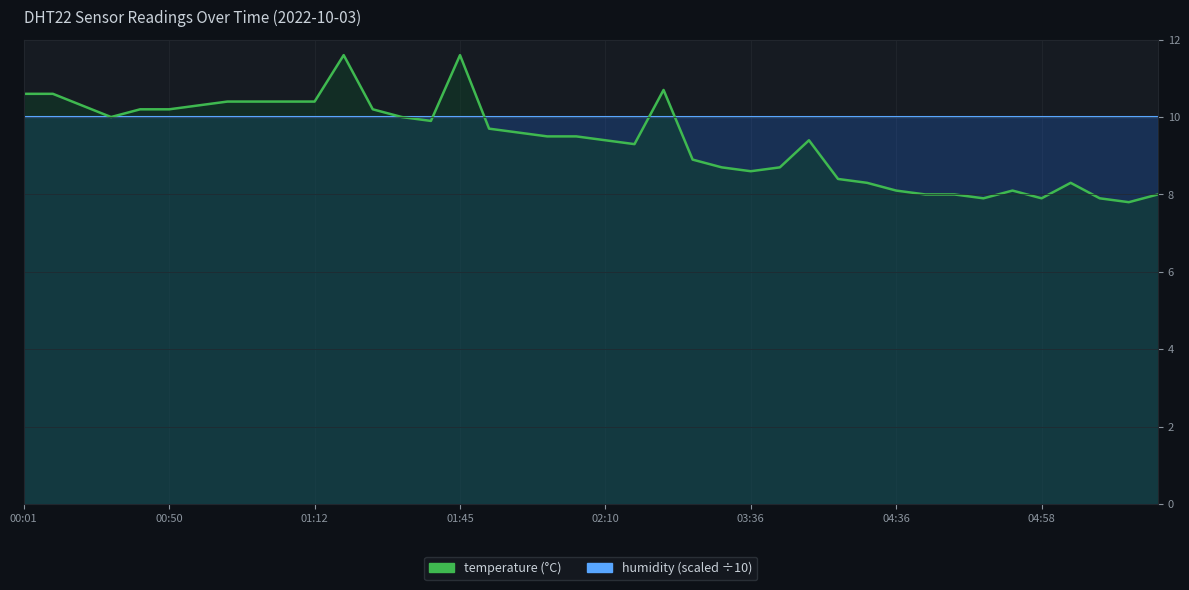

What is the minimum value shown in the chart?

7.8